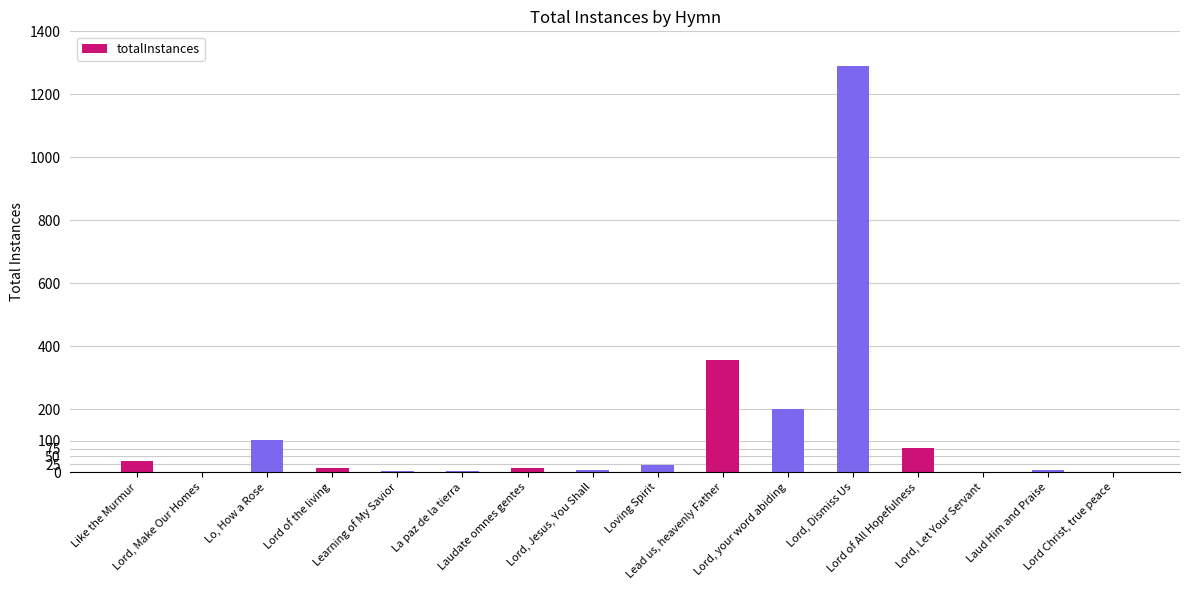

What is the greatest value displayed?

1289